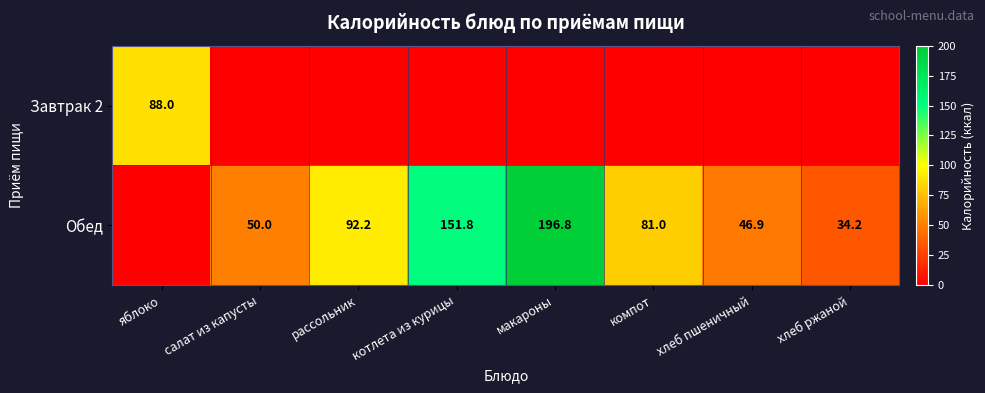

The Обед series shows 34.2 at хлеб ржаной. True or false?

True